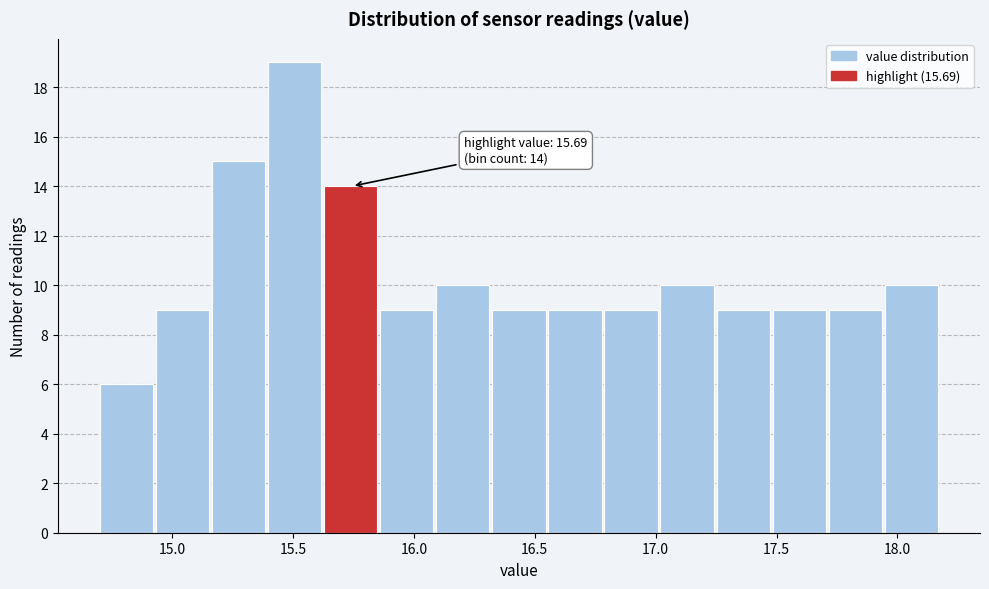

Over which range of the x-axis is the bar tallest?

15.40 to 15.65